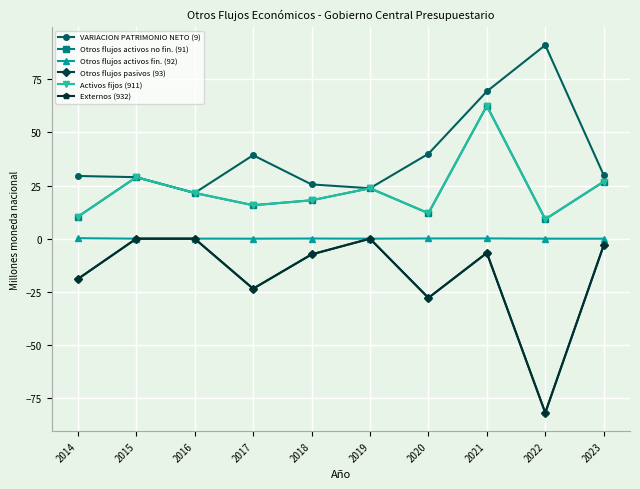

True or false: Otros flujos activos fin. (92) and VARIACION PATRIMONIO NETO (9) intersect in this chart.

False